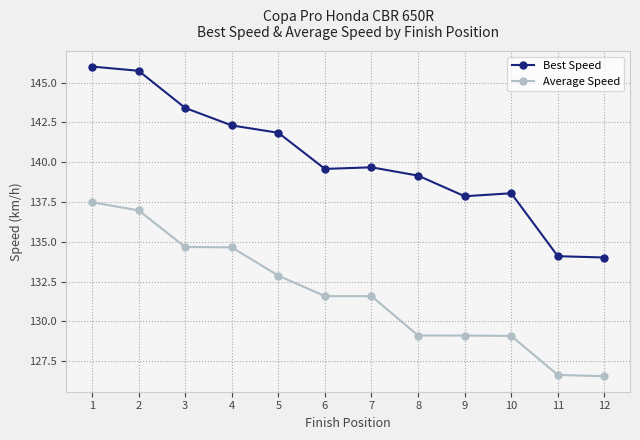

What is the difference between the highest and lowest values at 2?

8.8